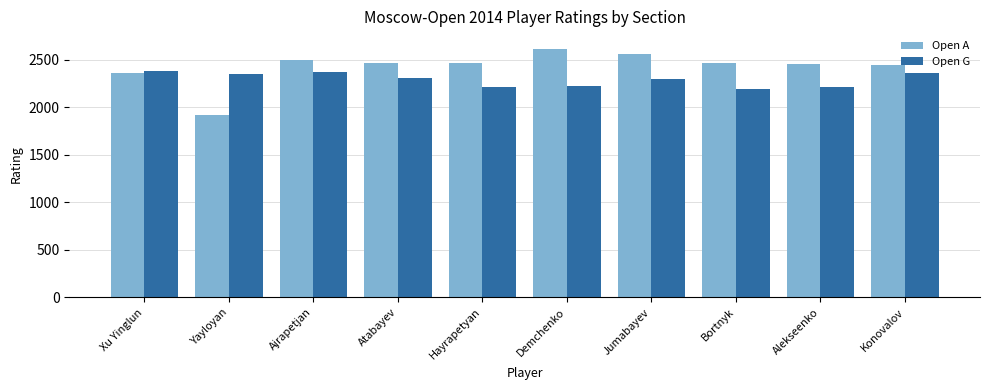

What is the difference between the highest and lowest values at Hayrapetyan?

259